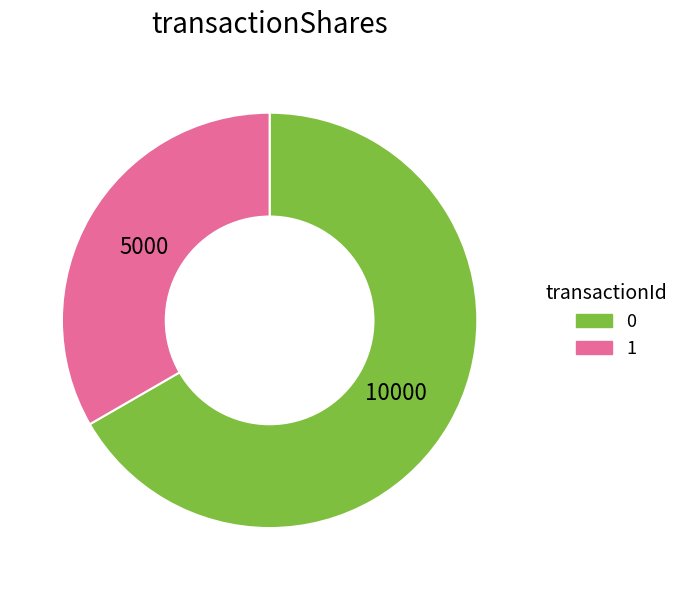

Rank the categories by value from lowest to highest.

1, 0